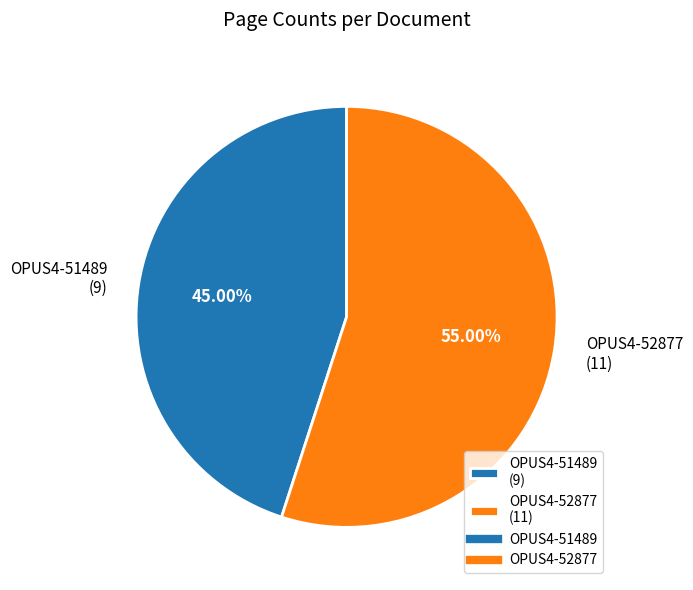

How many slices are in this pie chart?

2